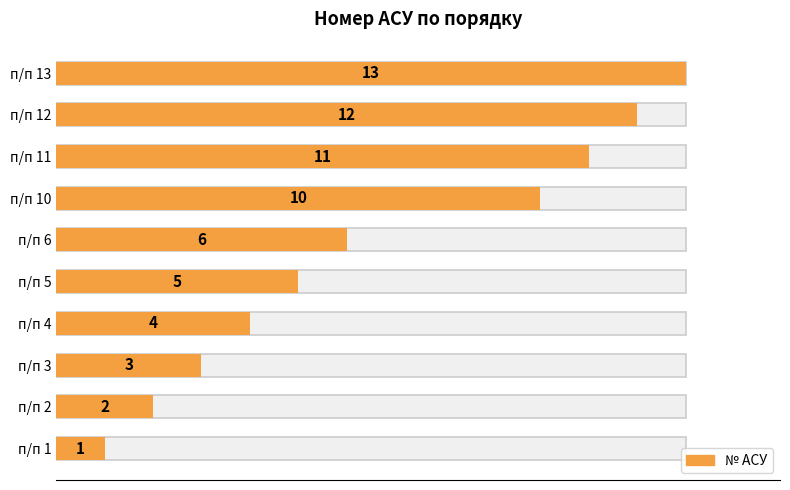

The value at п/п 10 is 5. True or false?

False